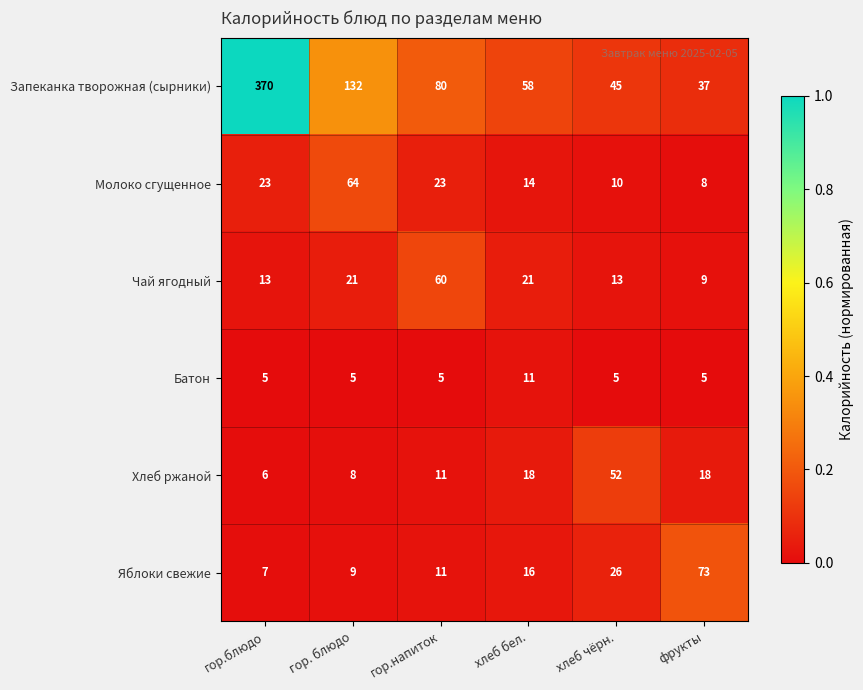

How many series are shown in this chart?

6